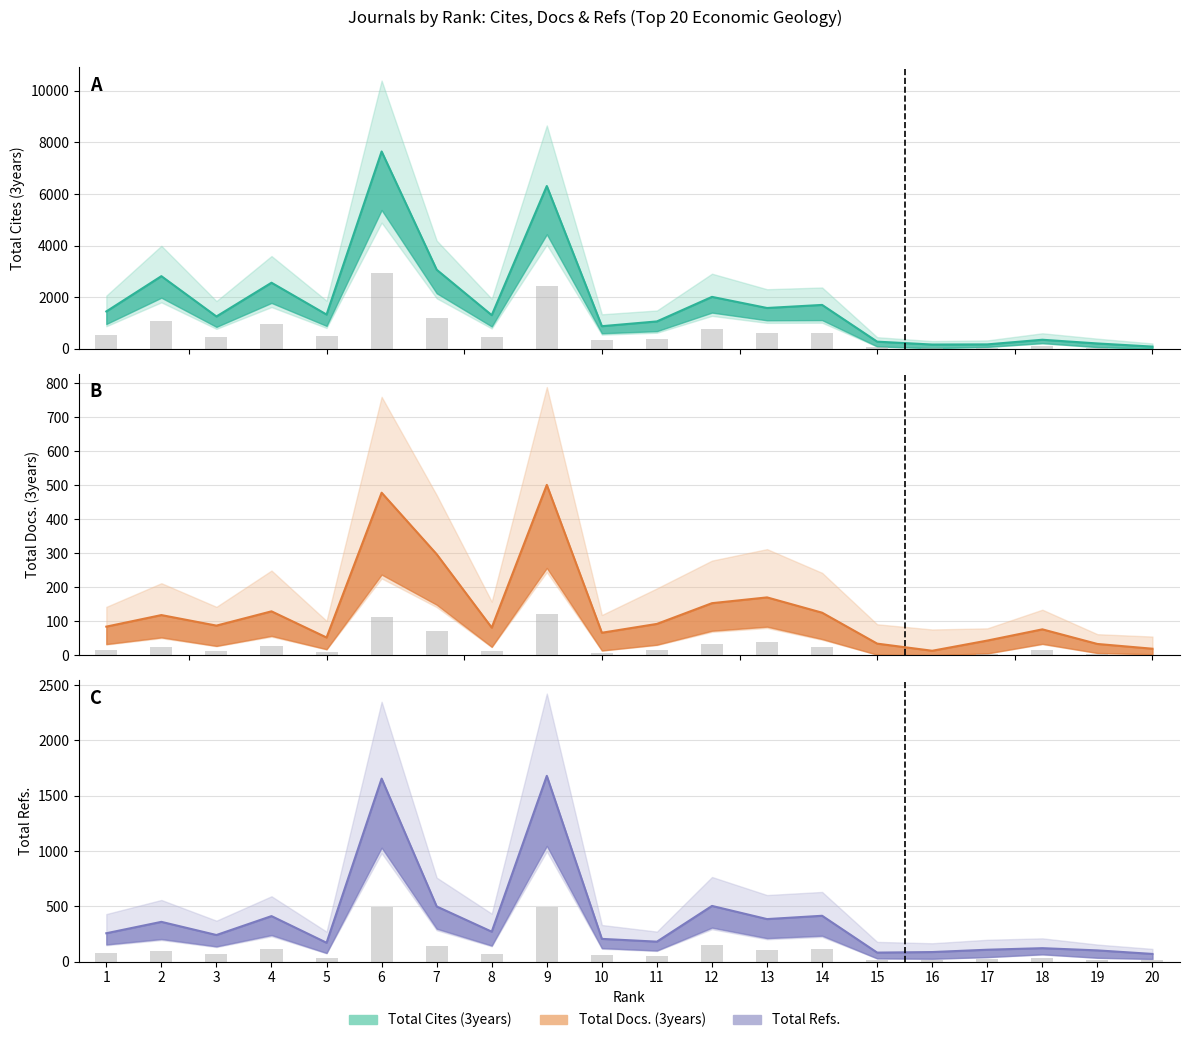

What is the minimum value for Total Refs.?

70